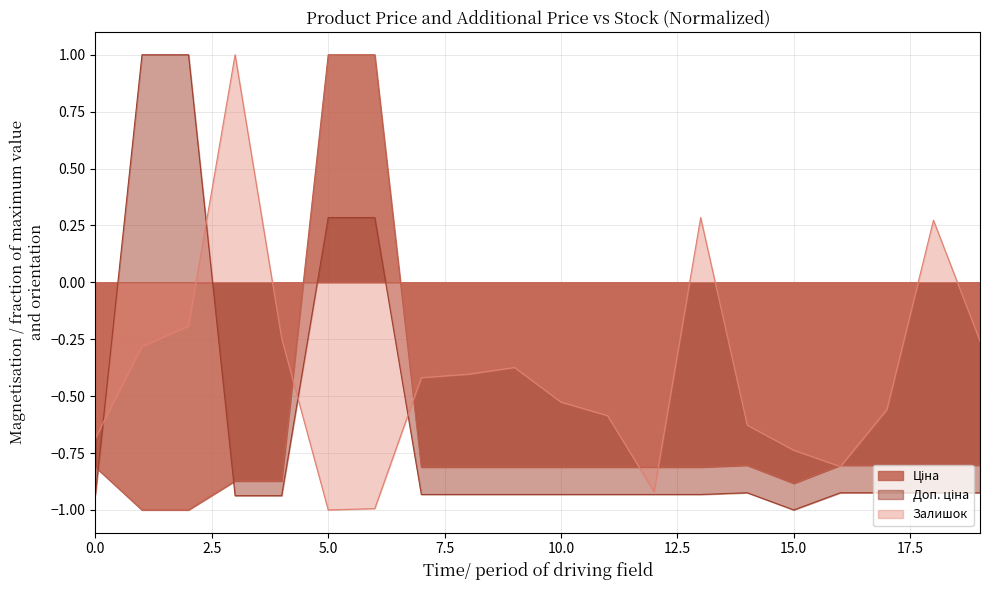

What is the greatest value displayed?

1.0